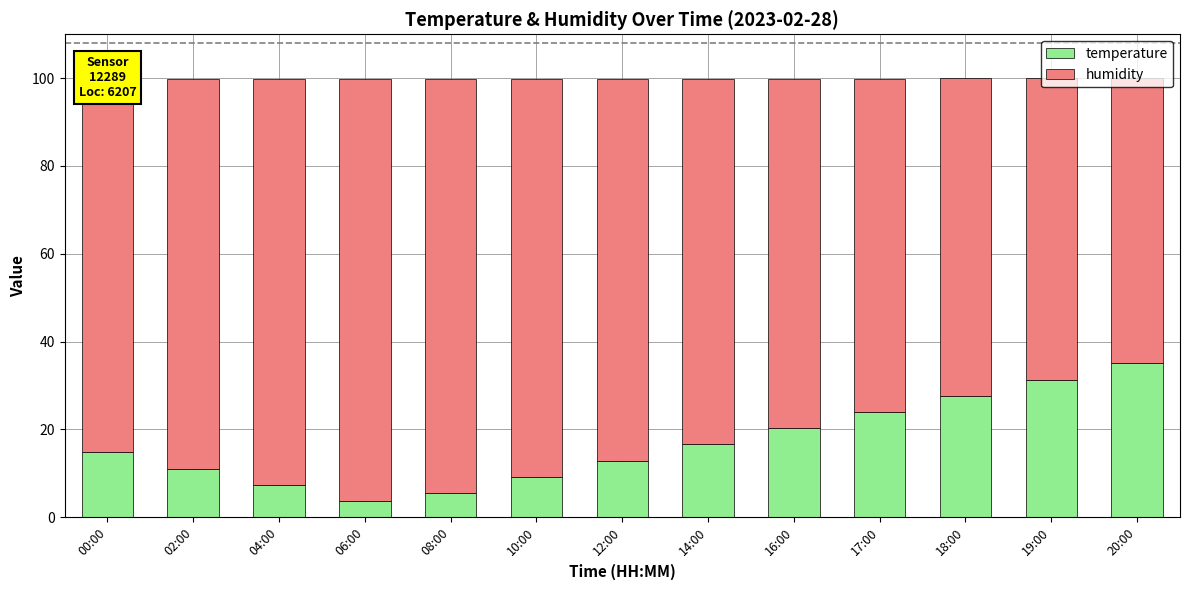

What are all the series names shown in the legend?

temperature, humidity